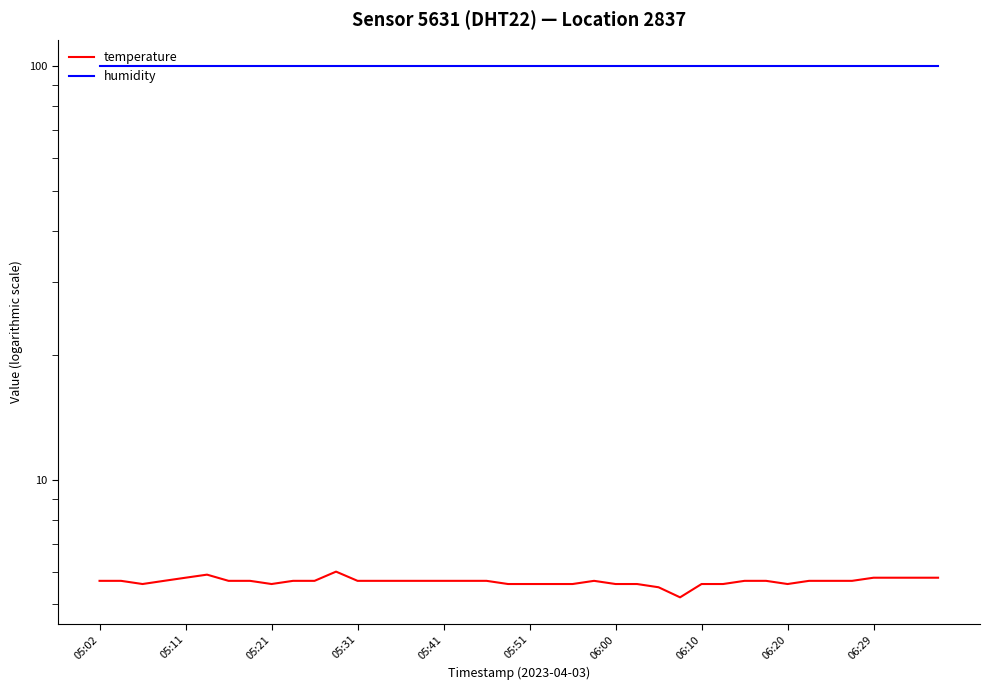

What is the highest value of the temperature series?

6.0